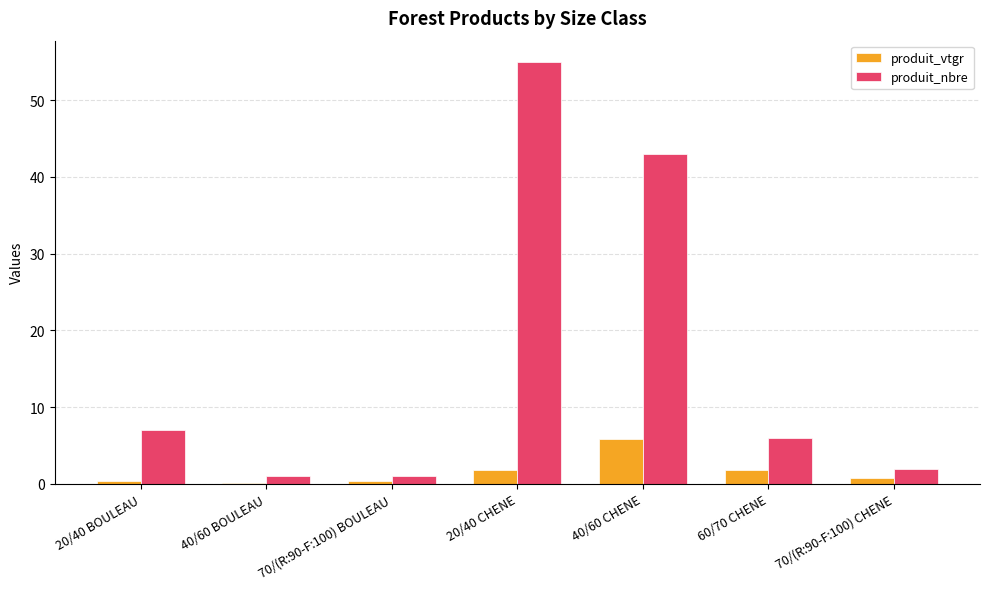

Which series has the largest total across all categories?

produit_nbre